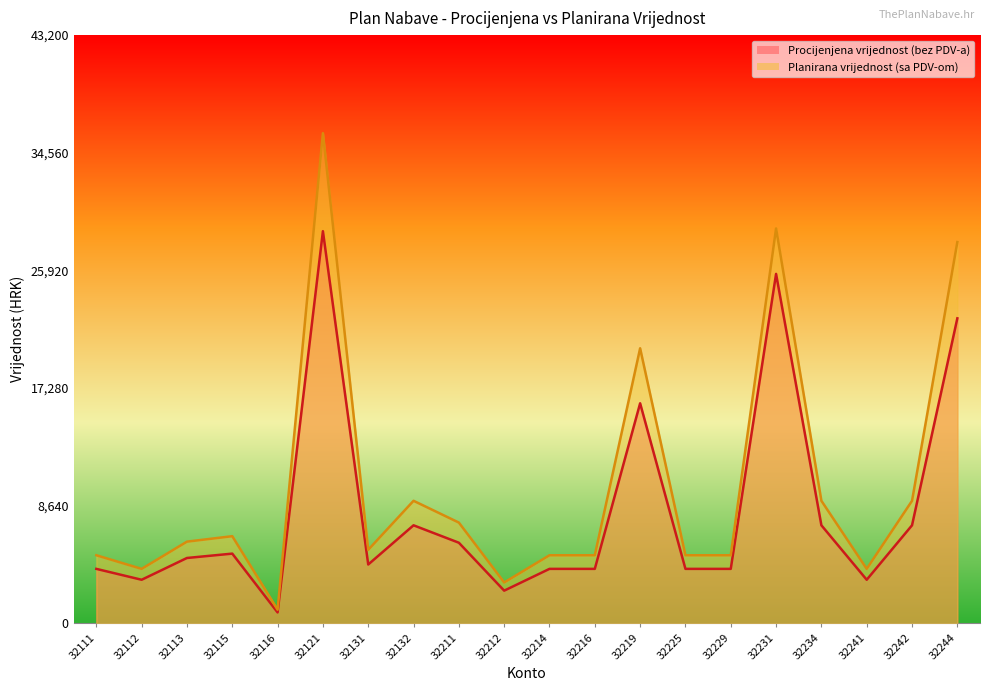

What is the maximum value for Planirana vrijednost (sa PDV-om)?

36000